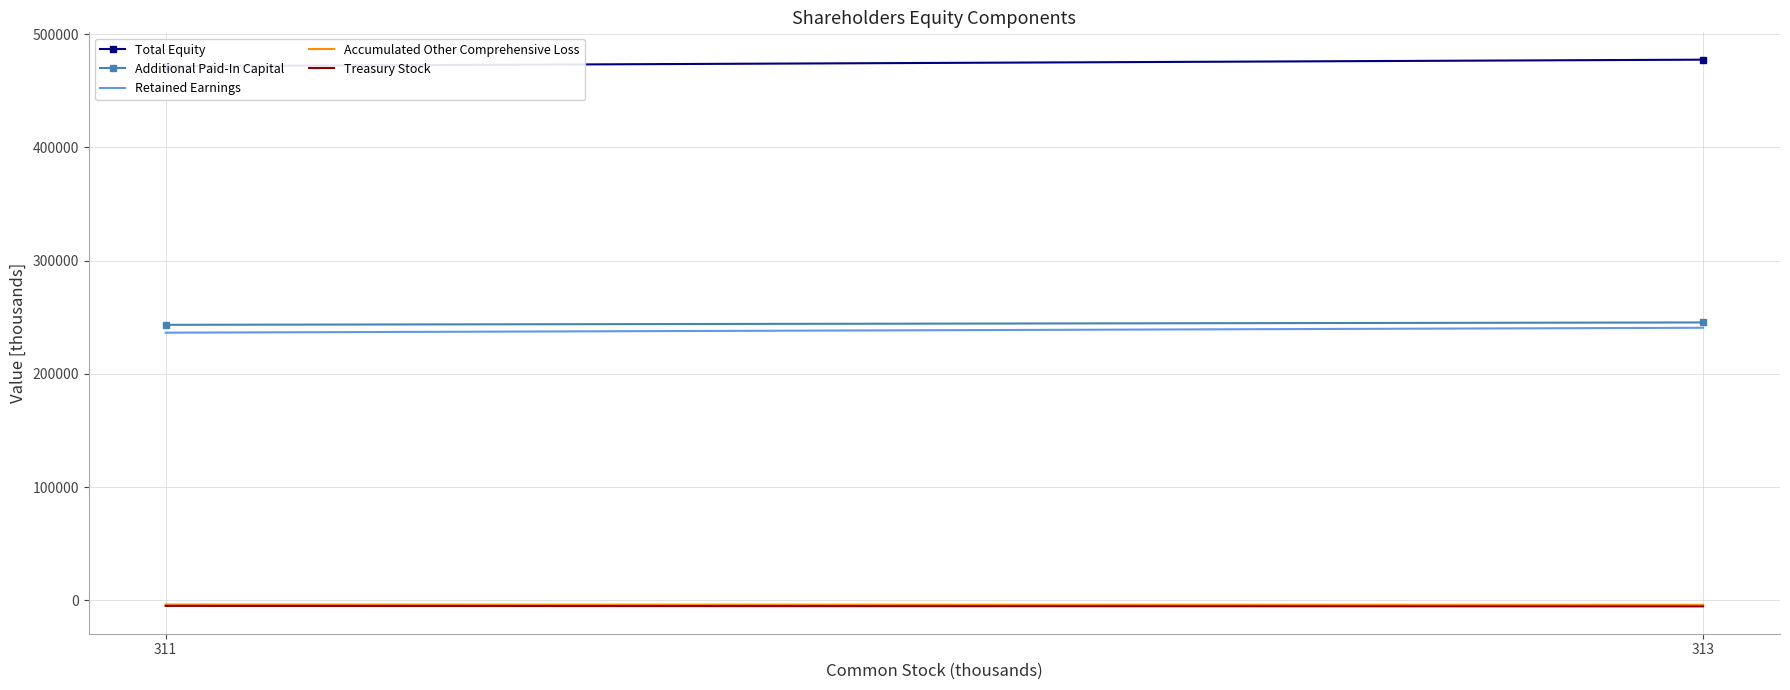

Reading left to right, list all the values displayed in this chart.

Total Equity: 471749	477510
Additional Paid-In Capital: 243389	245488
Retained Earnings: 236449	240794
Accumulated Other Comprehensive Loss: -3585	-3862
Treasury Stock: -4815	-5223